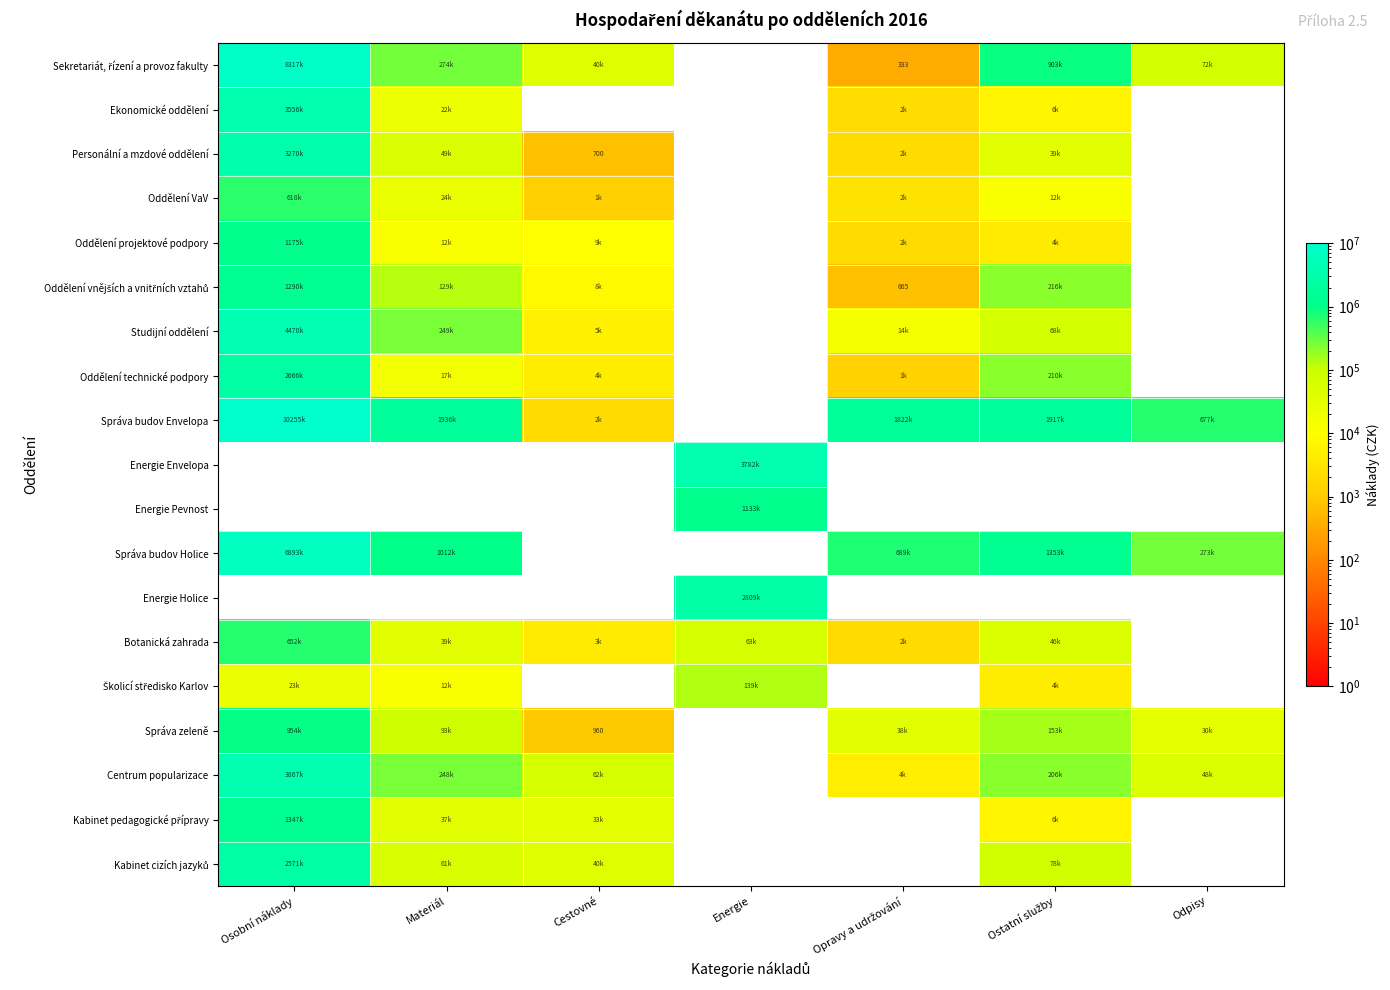

At which label does Školicí středisko Karlov first exceed 4547?

Osobní náklady